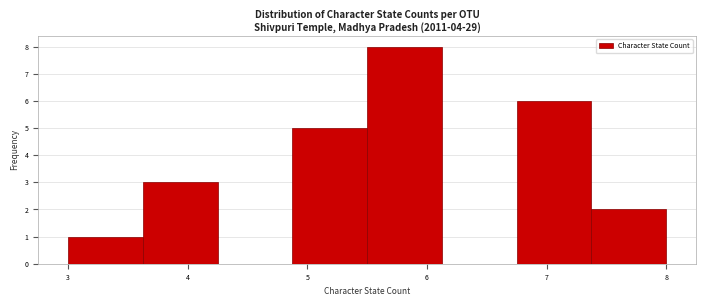

Reading left to right, transcribe this chart: for each bar, give the range it covers on the x-axis and its height. Neither the bar edges nor the heights are printed on the chart, so give them approximately, as read against the axes.

3.0 to 3.6: 1
3.6 to 4.3: 3
4.3 to 4.9: 0
4.9 to 5.5: 5
5.5 to 6.1: 8
6.1 to 6.8: 0
6.8 to 7.4: 6
7.4 to 8.0: 2